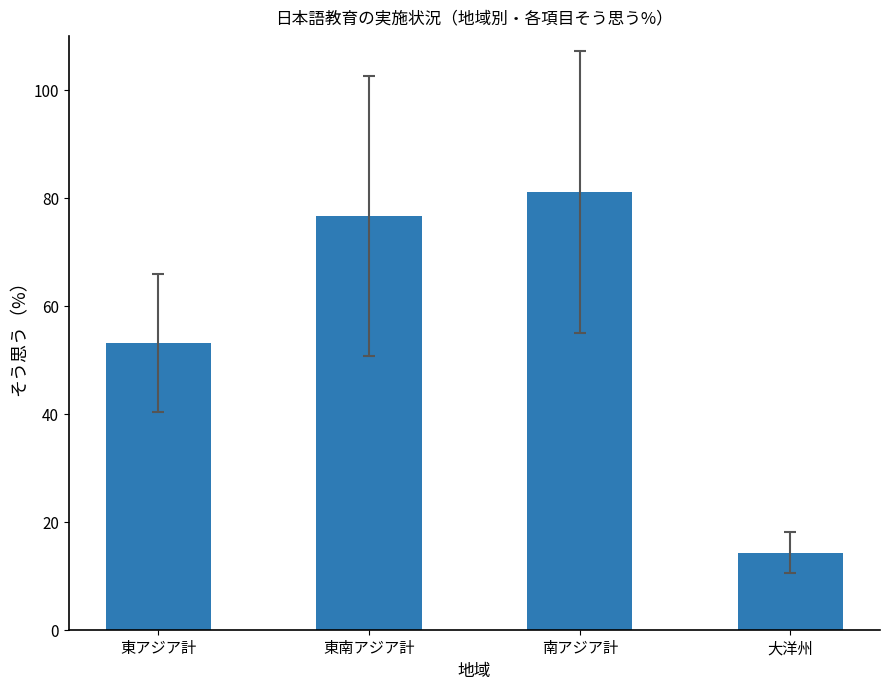

Reading right to left, transcribe all the data shown in this chart.

大洋州=14.3	南アジア計=81.1	東南アジア計=76.7	東アジア計=53.1